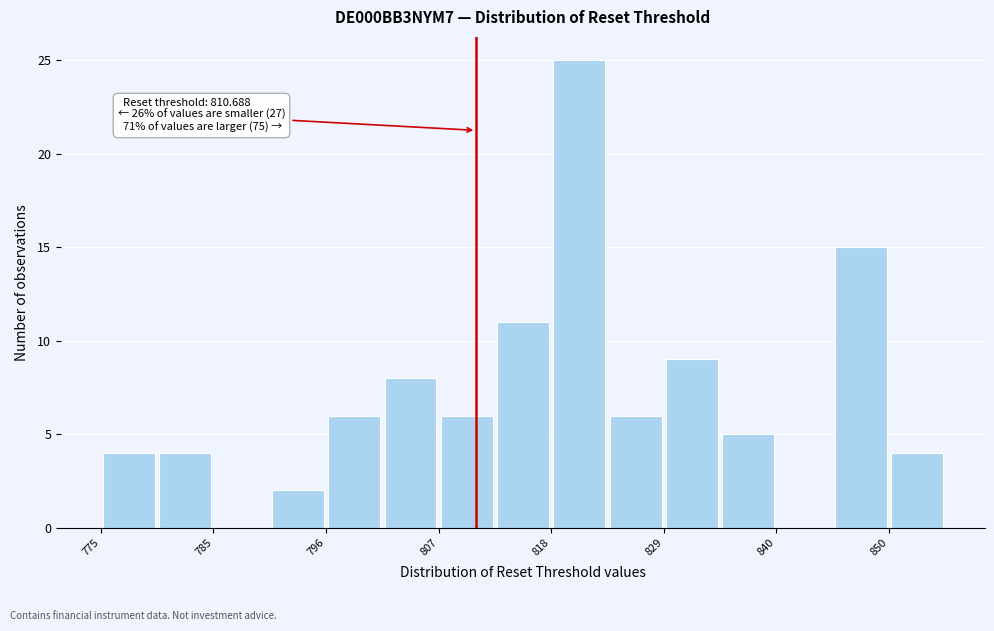

Around what value on the x-axis is the tallest bar? Give the approximate position of its centre, as read against the axis.

820